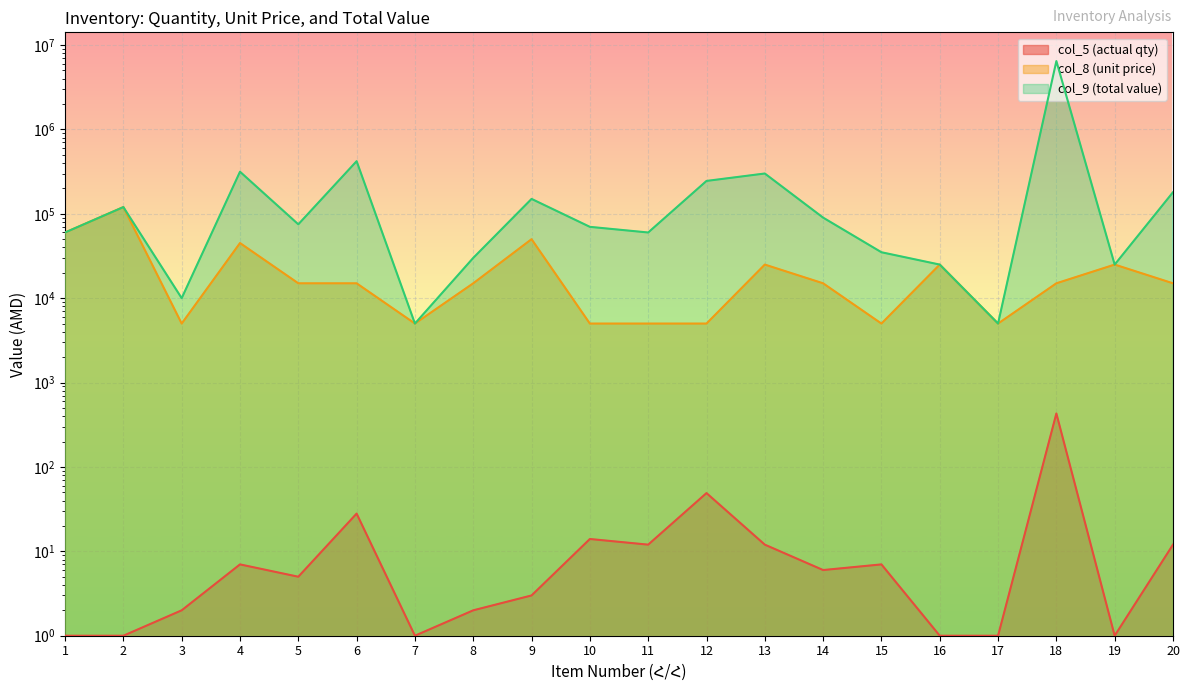

True or false: col_5 (actual qty) and col_8 (unit price) cross at least once.

False